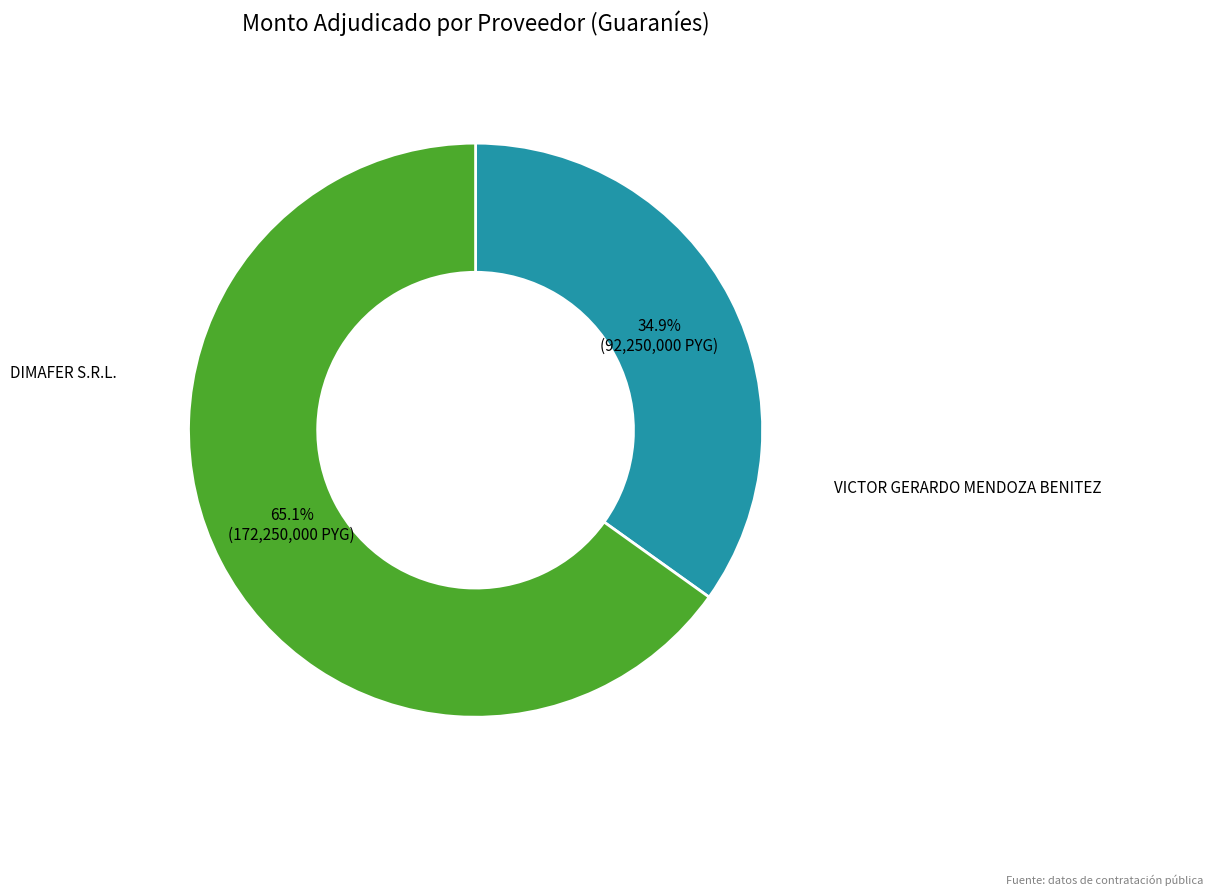

What is the total percentage of VICTOR GERARDO MENDOZA BENITEZ and DIMAFER S.R.L.?

100.0%